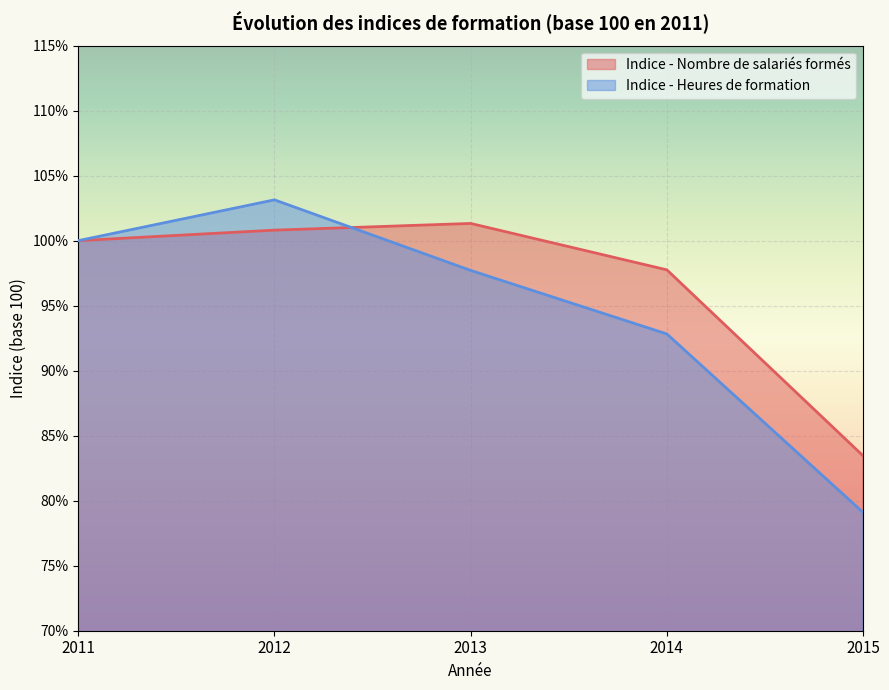

At which category does Indice - Heures de formation reach its first local peak?

2012